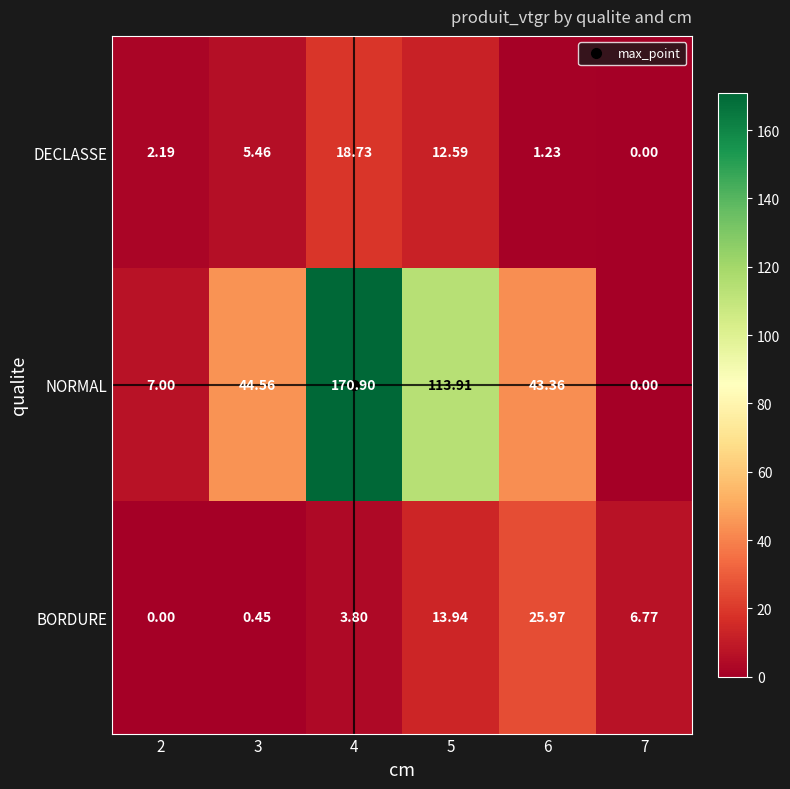

Which category has the highest value across all series?

4